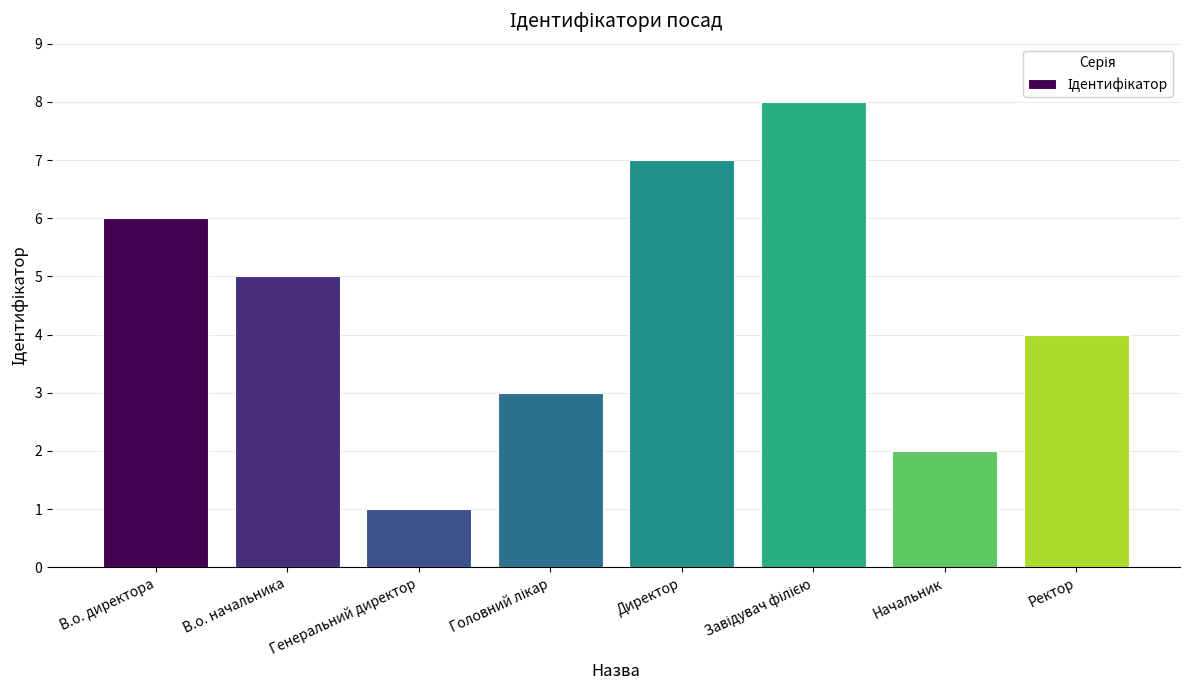

What position from the right is Директор?

4